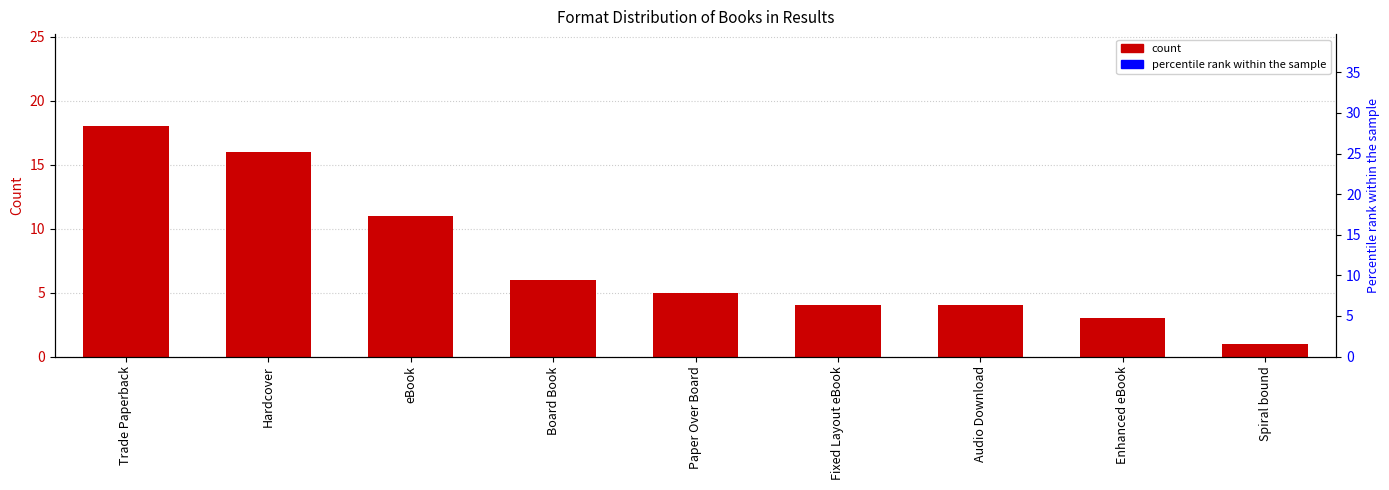

Reading left to right, list all the values displayed in this chart.

Trade Paperback=18	Hardcover=16	eBook=11	Board Book=6	Paper Over Board=5	Fixed Layout eBook=4	Audio Download=4	Enhanced eBook=3	Spiral bound=1